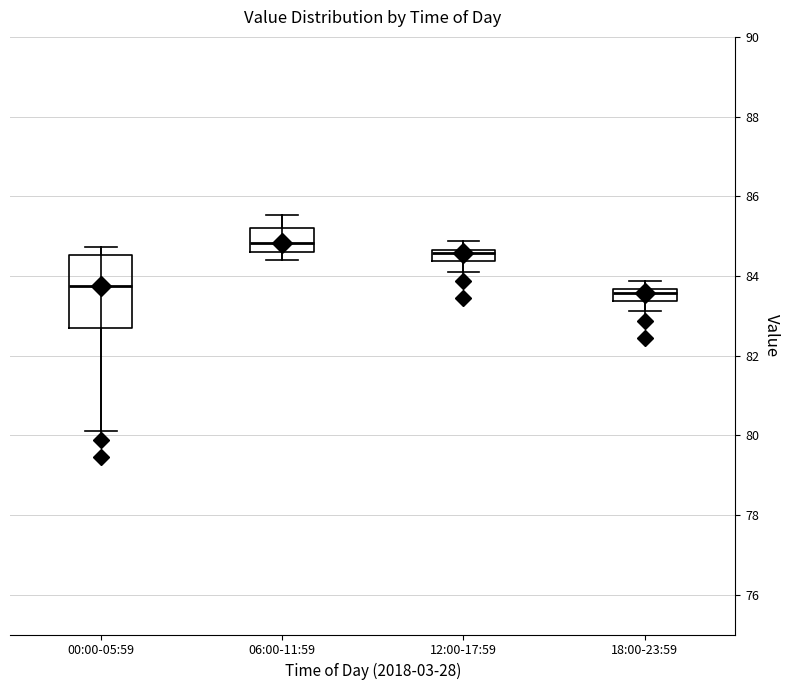

Which box is the tallest, from its lower edge to its upper edge?

00:00-05:59